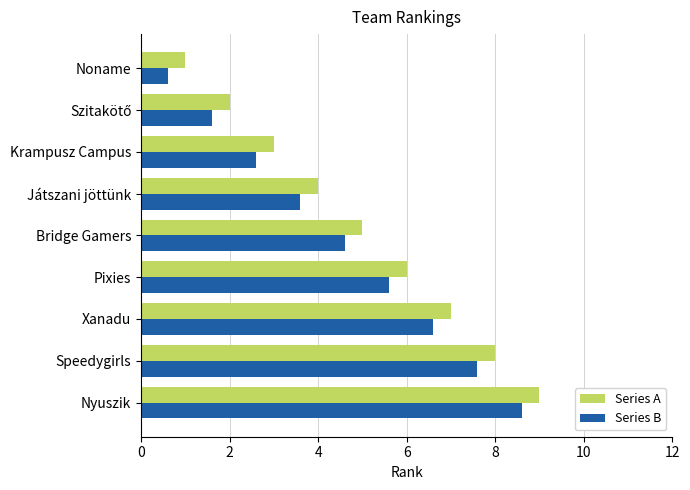

What is the maximum value shown in the chart?

9.0